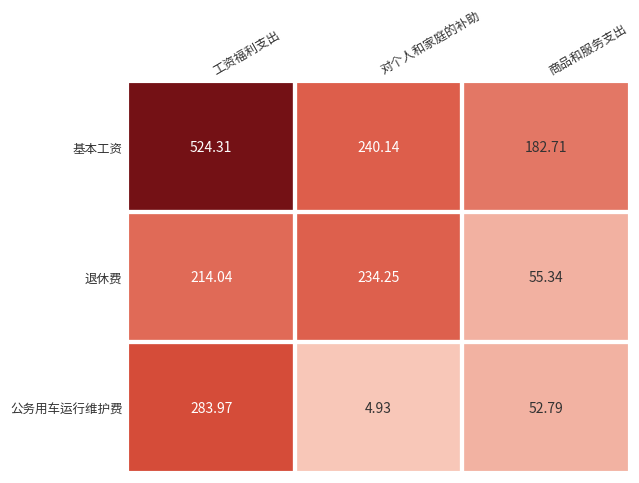

What is the difference between the highest and lowest values at 对个人和家庭的补助?

235.2